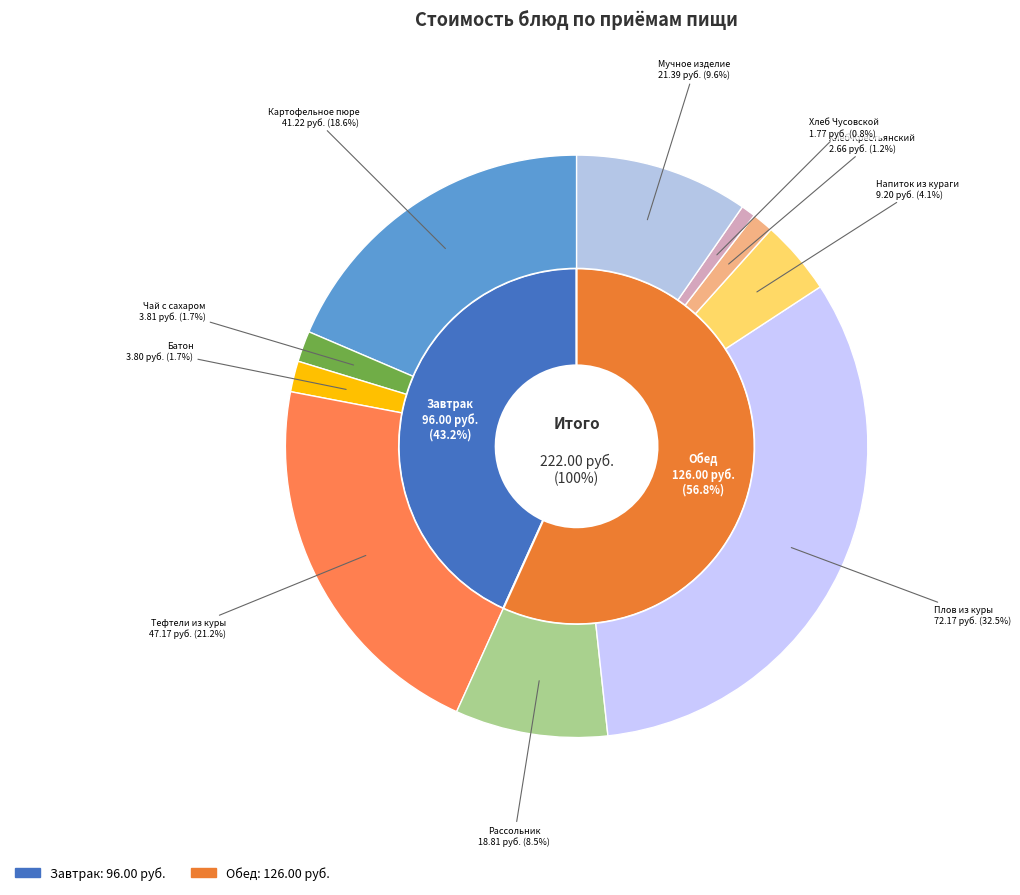

Between Батон витаминизированный and Тефтели из филе куры и свинины, which is larger?

Тефтели из филе куры и свинины